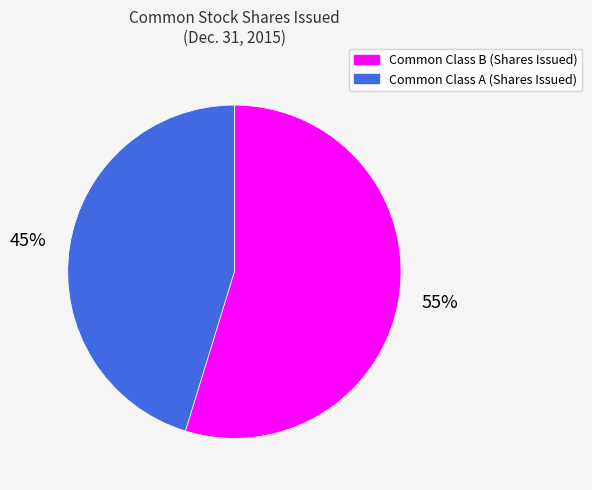

What percentage is the Common Class A (Shares Issued) slice, to the nearest percent?

45%